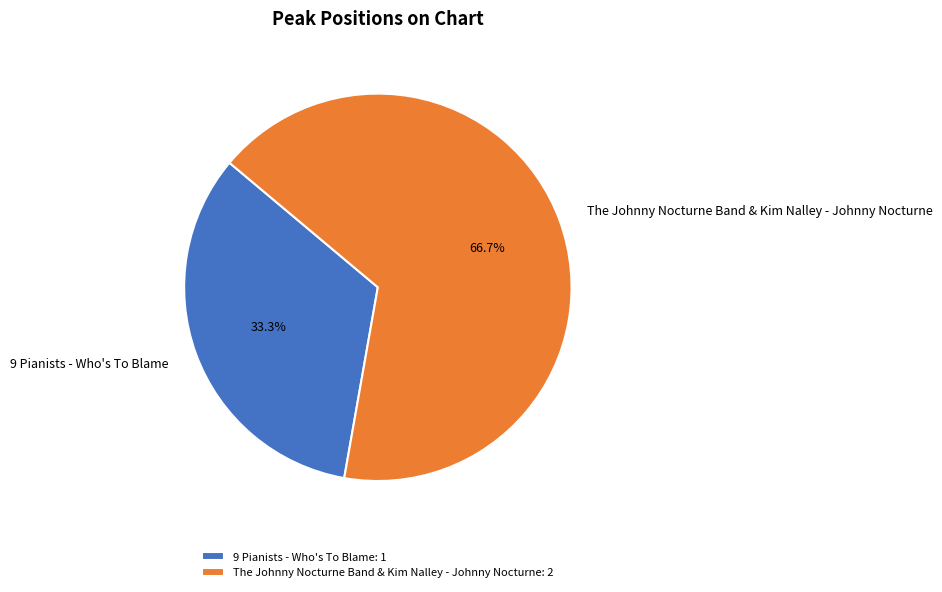

Is 9 Pianists - Who's To Blame the majority of the pie?

No